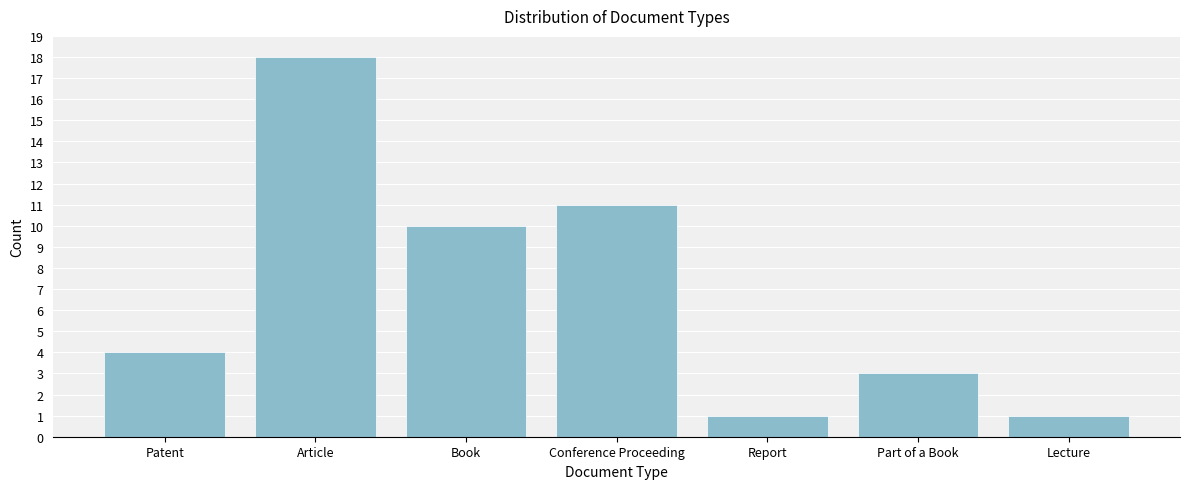

Reading left to right, transcribe all the data shown in this chart.

4	18	10	11	1	3	1